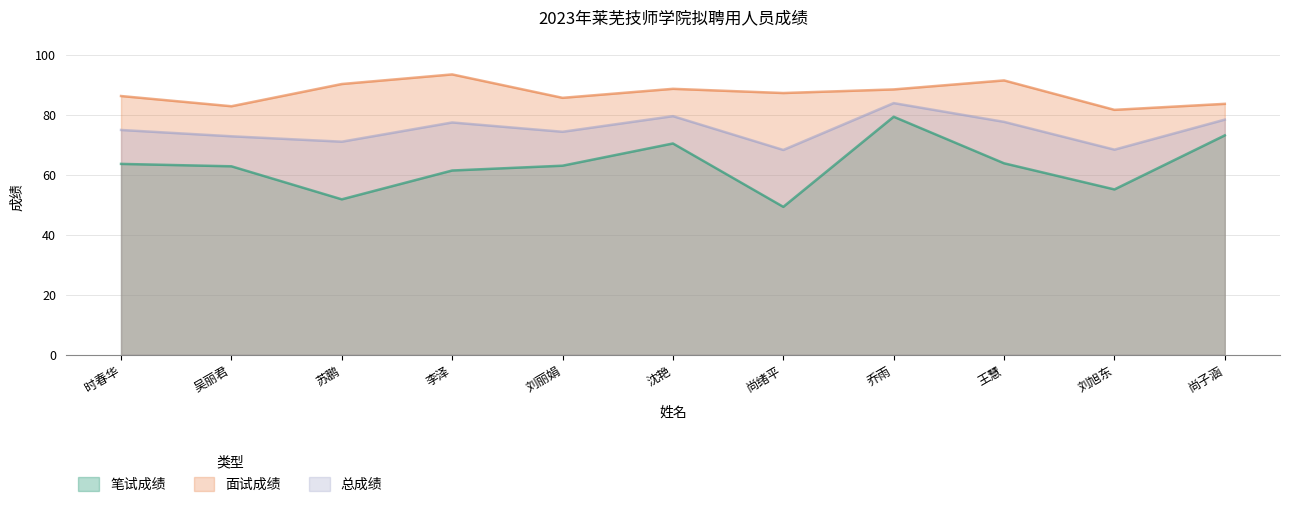

List the labels in order of 笔试成绩 value, largest first.

乔雨, 尚子涵, 沈艳, 王慧, 时春华, 刘丽娟, 吴丽君, 李泽, 刘旭东, 苏鹏, 尚绪平